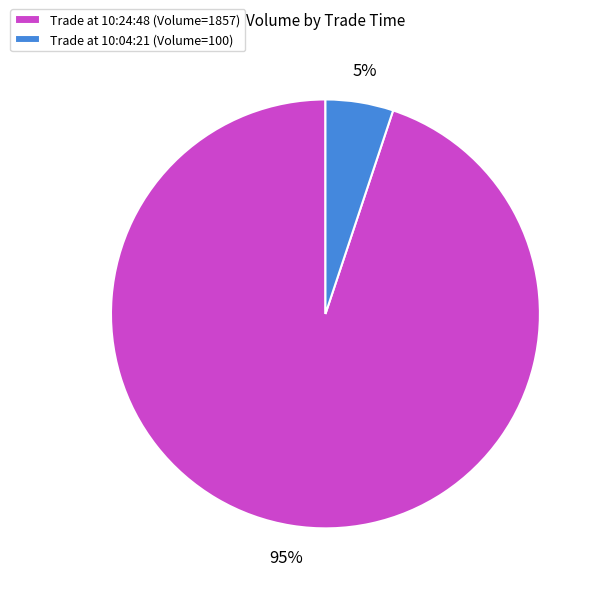

Is the sum of Trade at 10:04:21 (Volume=100) and Trade at 10:24:48 (Volume=1857) greater than half?

Yes